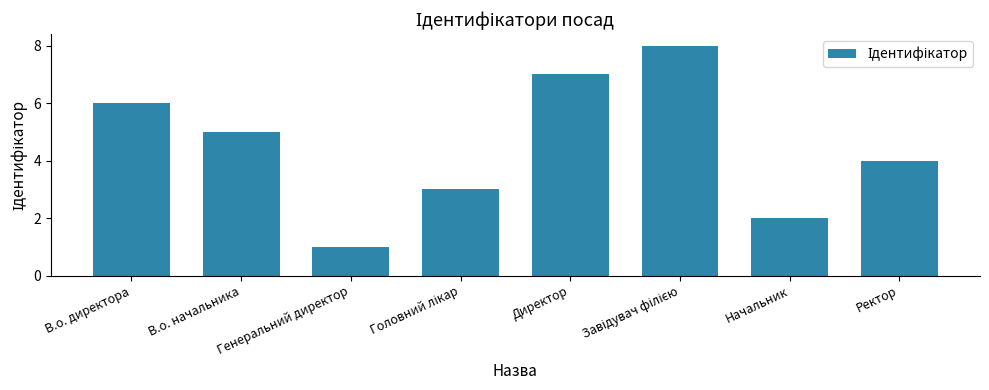

The value at Директор is 7. True or false?

True